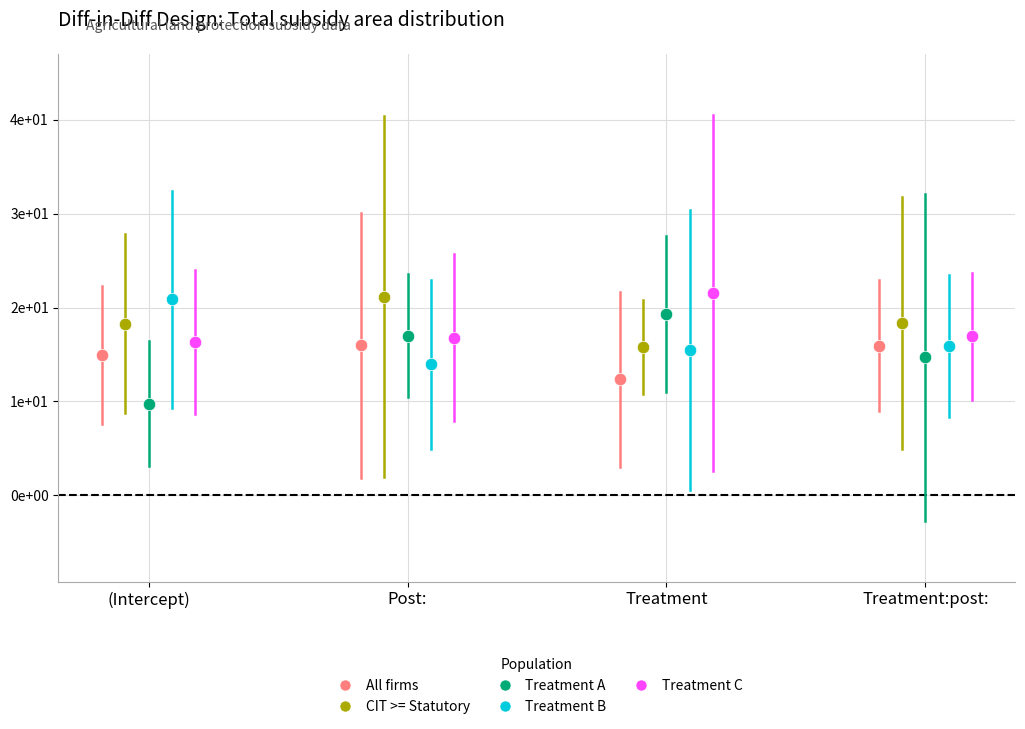

What are all the series names shown in the legend?

All firms, CIT >= Statutory, Treatment A, Treatment B, Treatment C